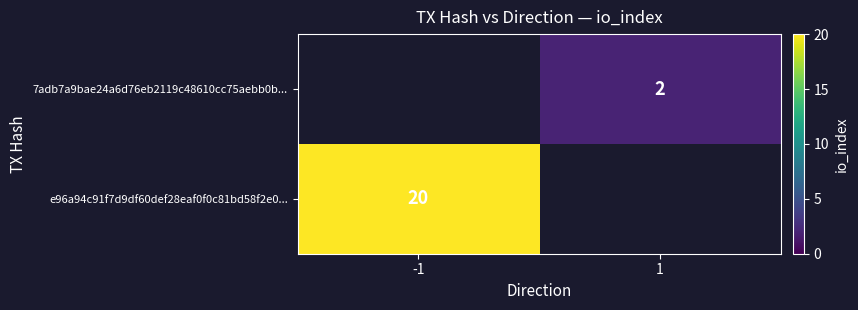

How many data points does each series have?

2